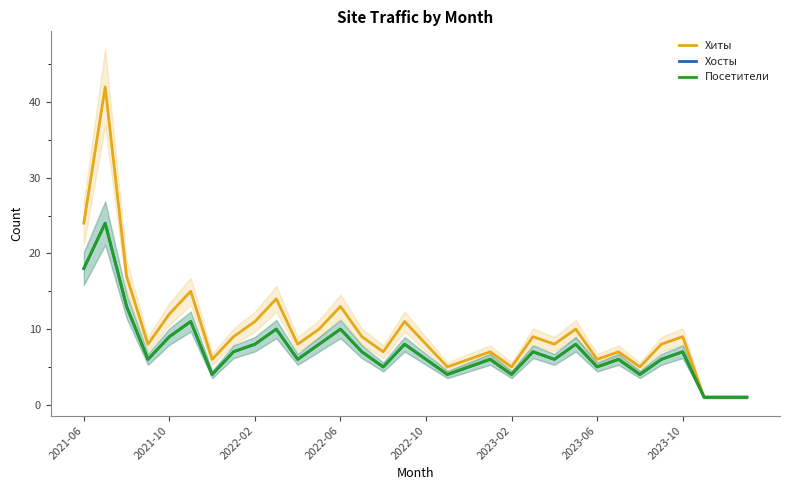

The value of Посетители at 2023-02 is 3. True or false?

False